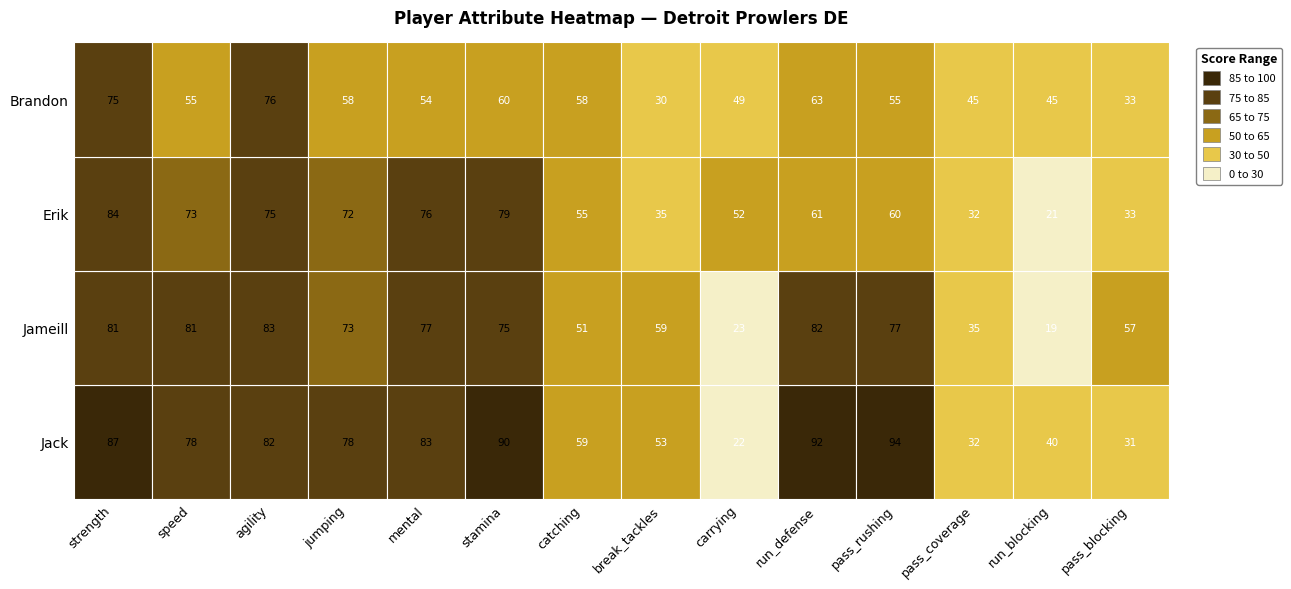

What value does the Jameill series have at Jack?

81